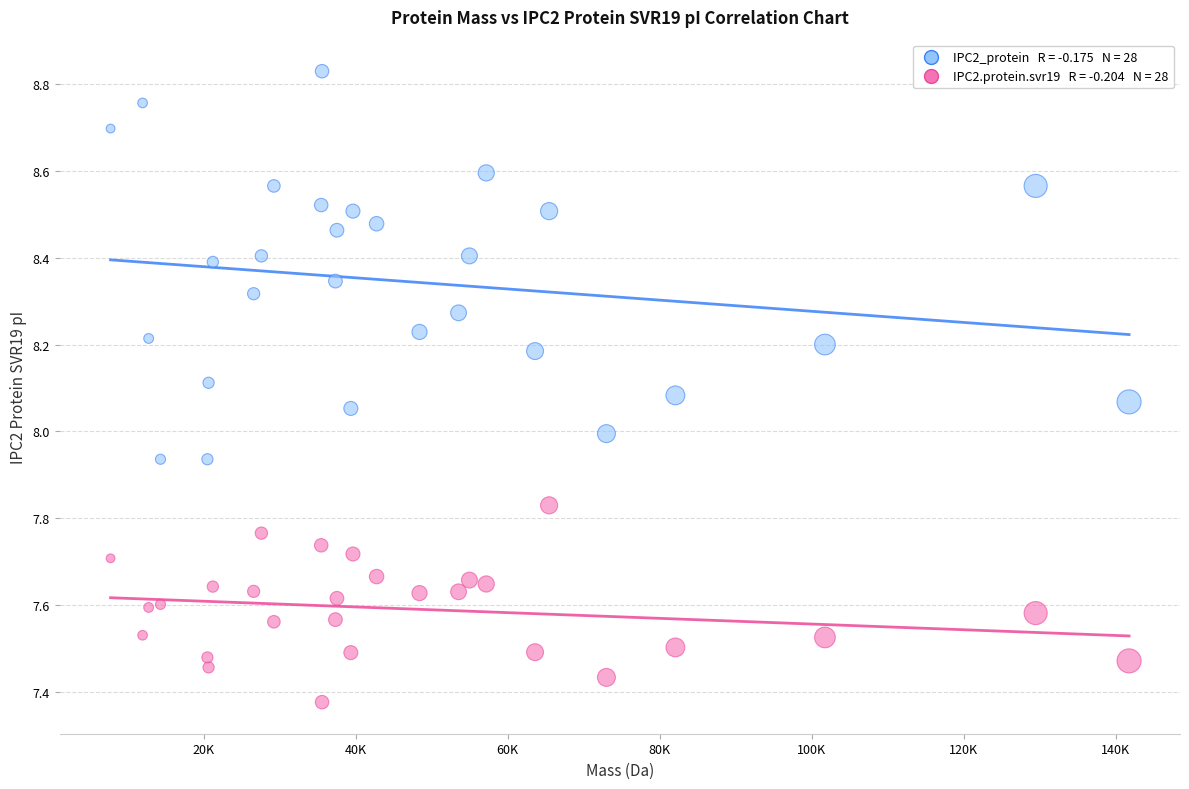

Across all data points, what is the range of Y values (max minus min)?

1.5